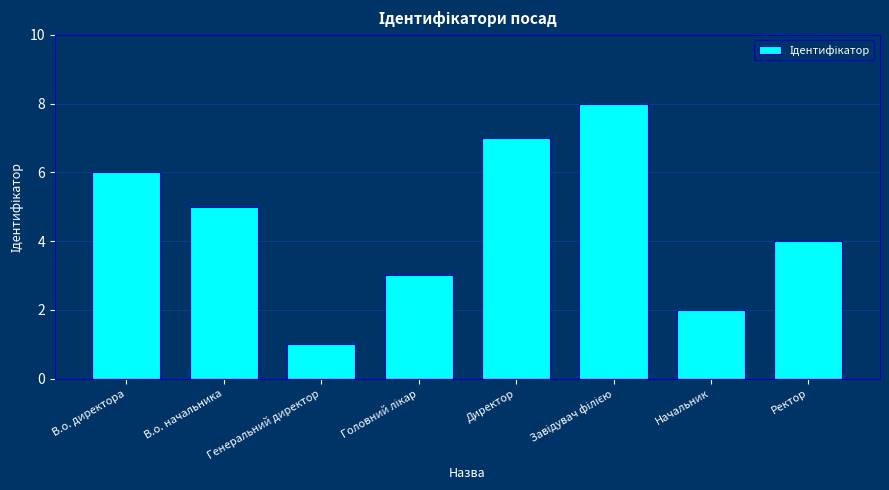

What is the change in value from Генеральний директор to Ректор?

+3